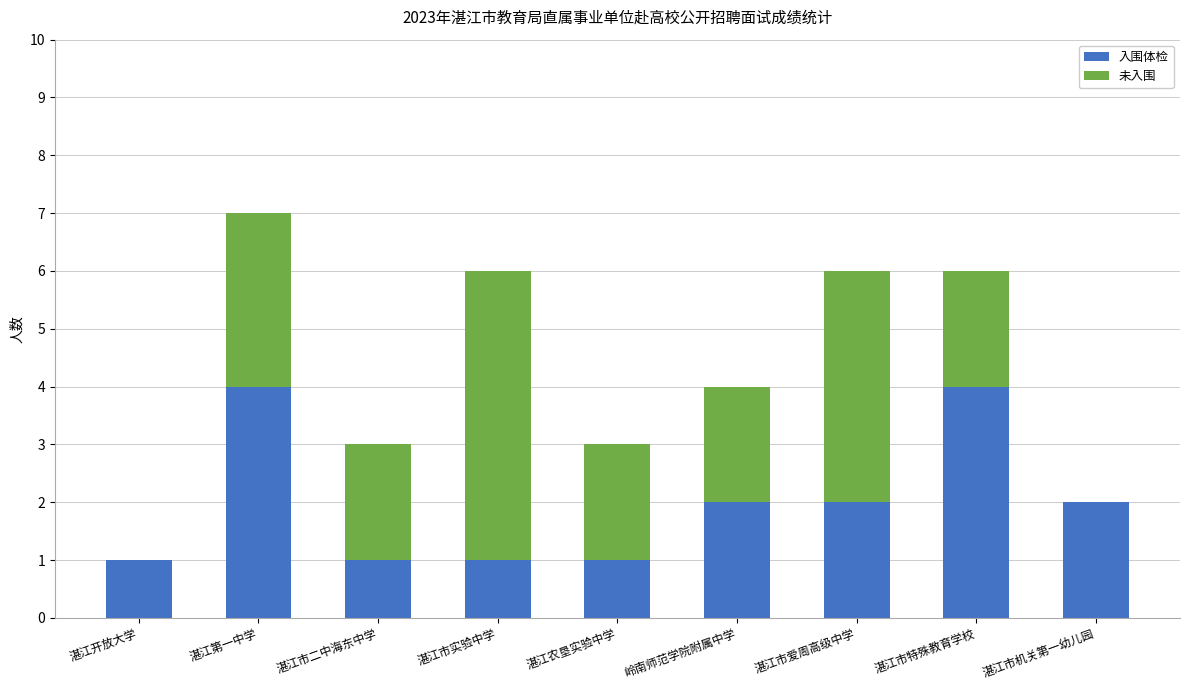

What is the maximum value for 入围体检?

4